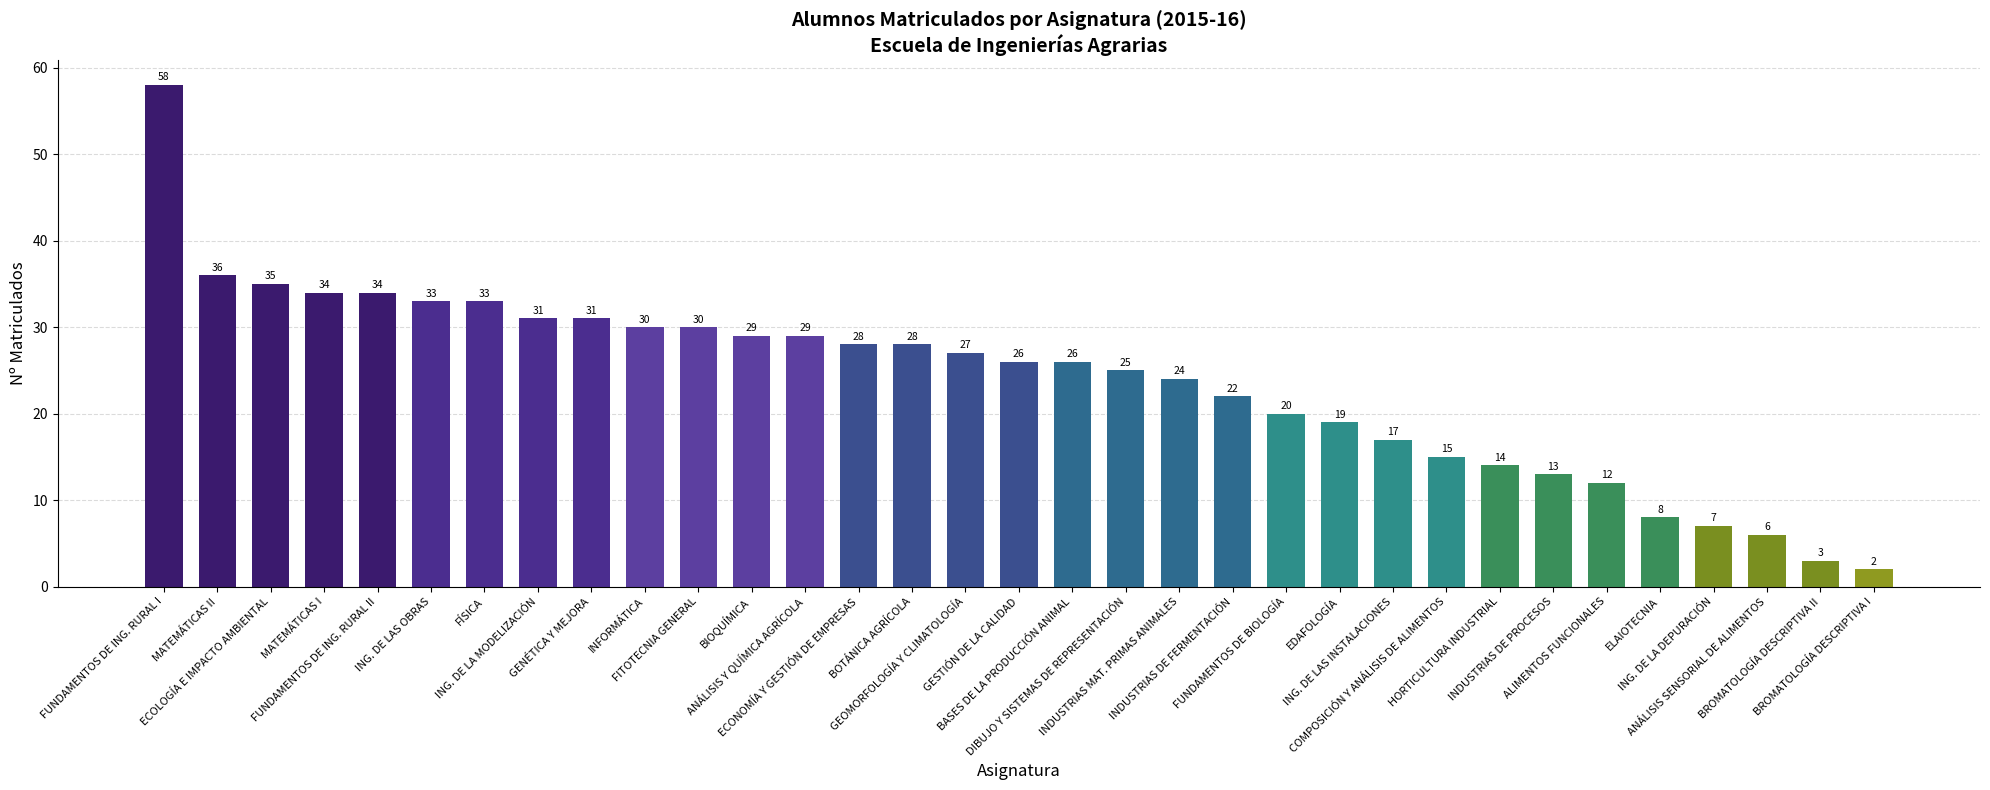

What is the maximum value shown in the chart?

58